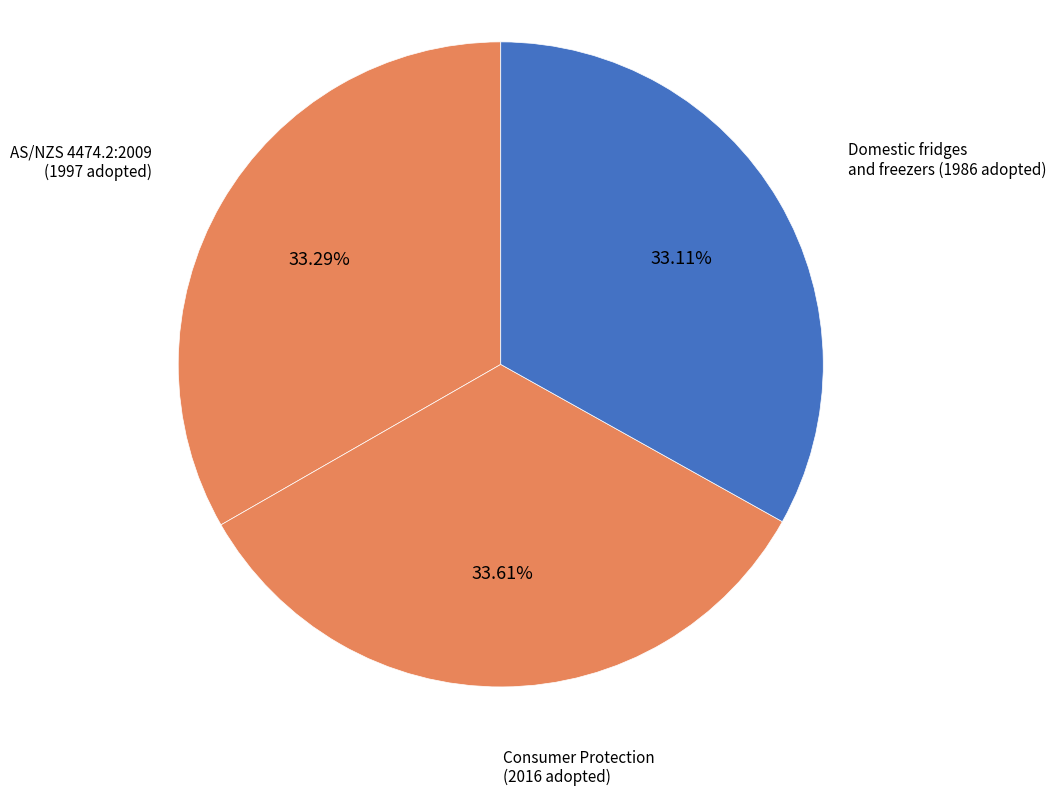

How many segments does this pie chart have?

3